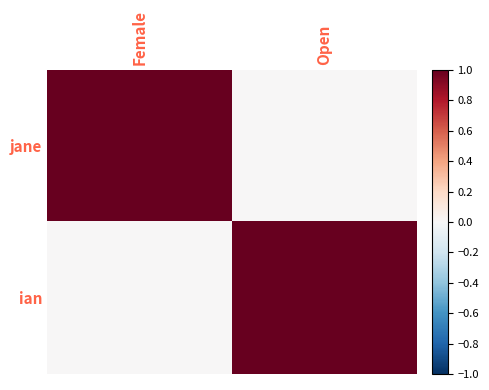

At which category is the sum across all series the highest?

Female